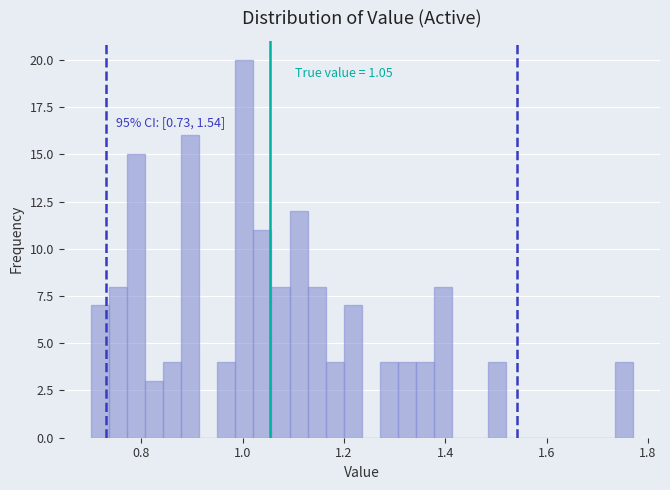

Around what value on the x-axis is the tallest bar? Give the approximate position of its centre, as read against the axis.

1.00